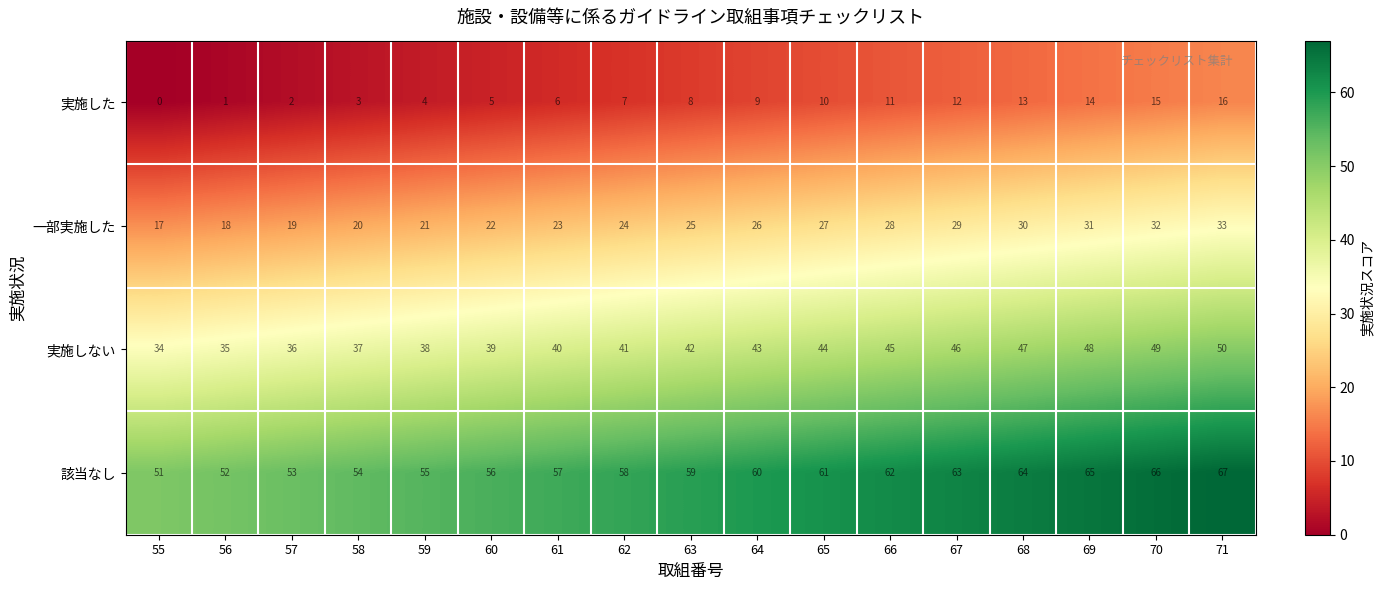

What is the total value across all series at 67?

150